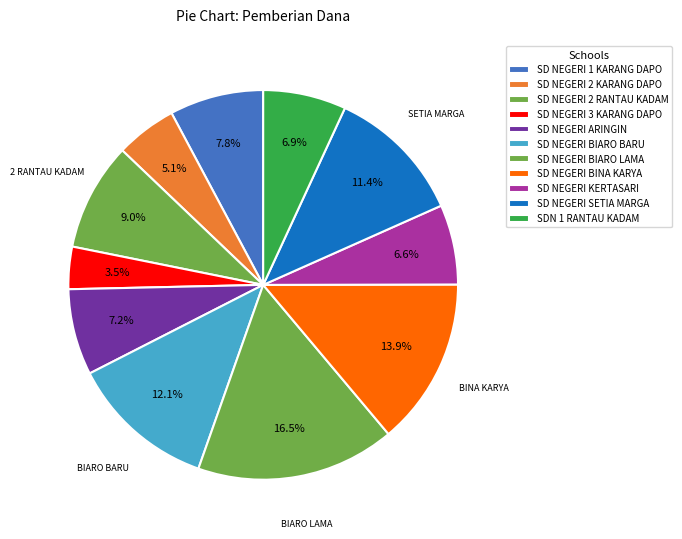

Which has a higher value, SD NEGERI 2 KARANG DAPO or SDN 1 RANTAU KADAM?

SDN 1 RANTAU KADAM